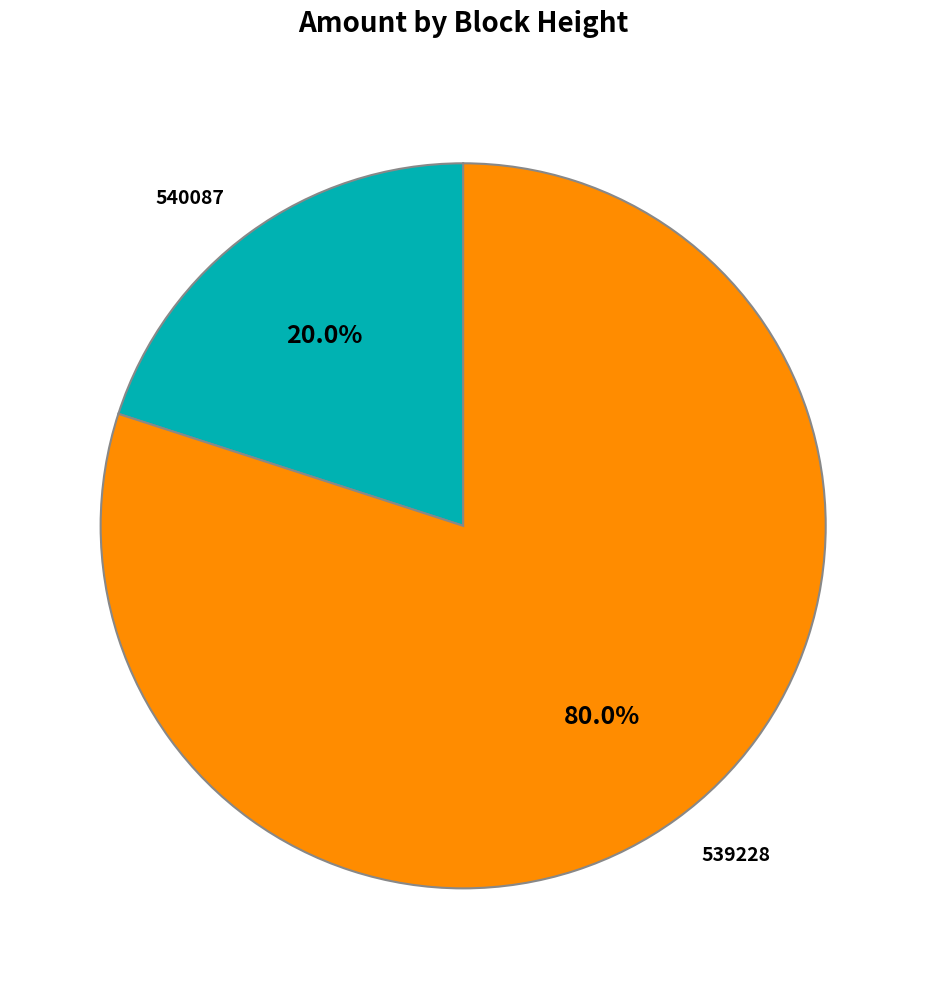

The 539228 slice represents 80% of the pie. True or false?

True